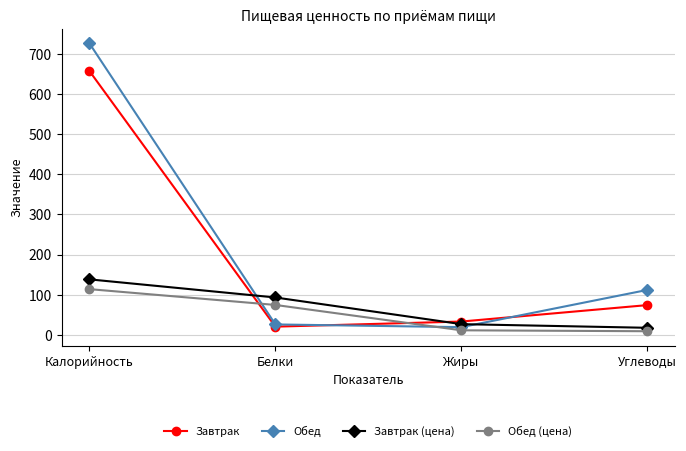

Count the number of data series in this chart.

4